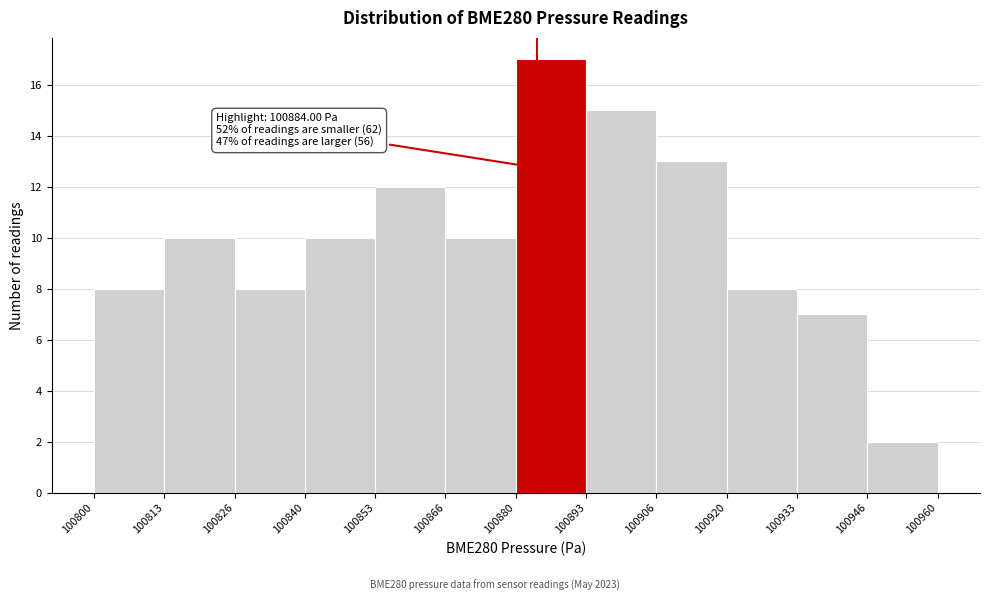

Over which range of the x-axis is the bar tallest?

100880 to 100893